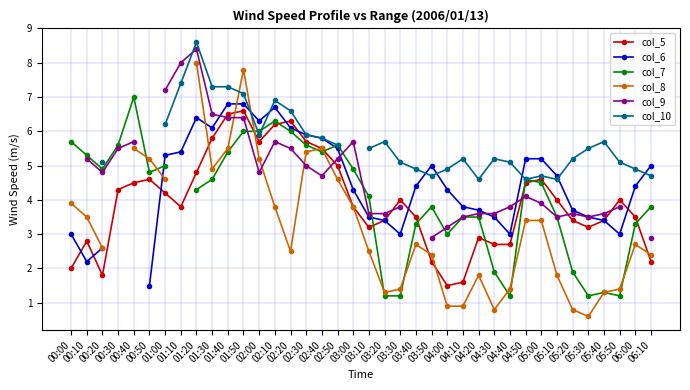

Where do col_9 and col_6 first cross each other?

01:30 and 01:40